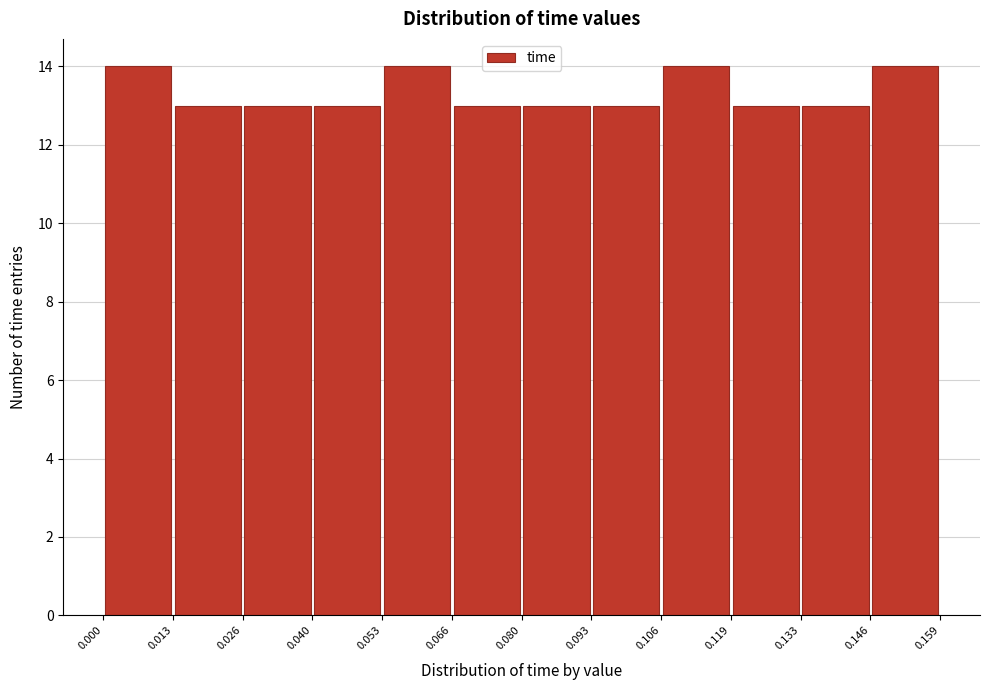

What is the height of the bar covering 0.040 to 0.053 on the x-axis? The values are not printed on the chart, so give them approximately, as read against the axis.

13